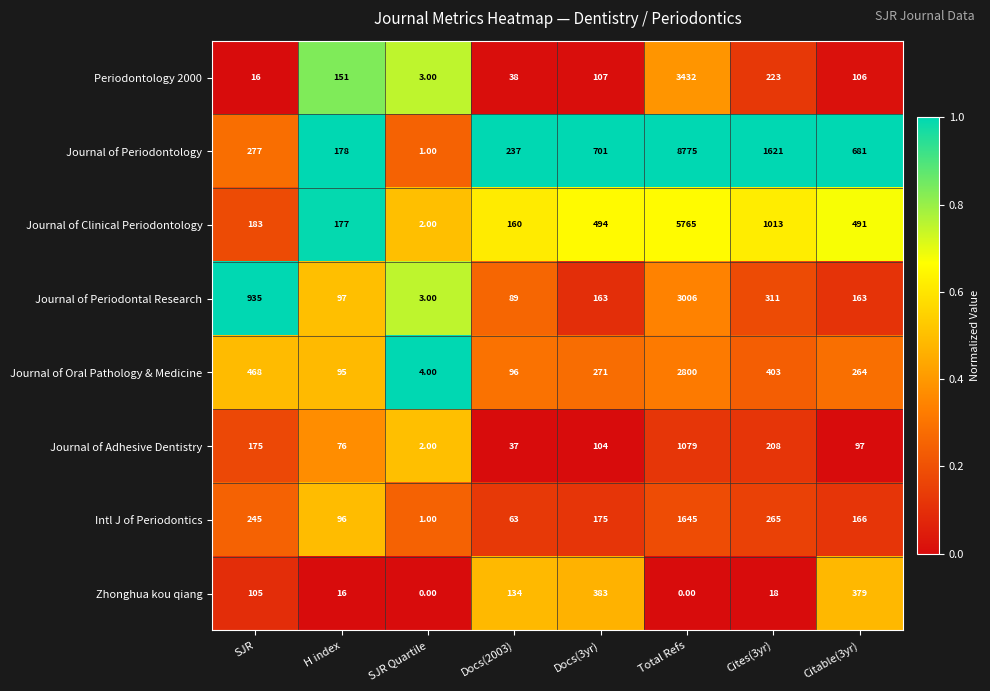

How many distinct data groups are displayed?

8